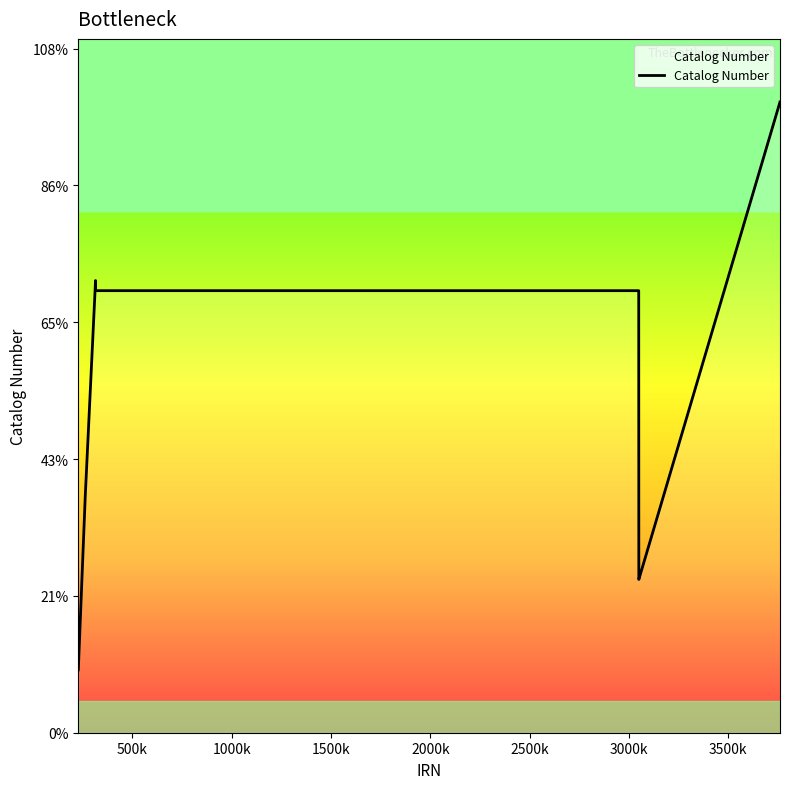

Does the chart have visible grid lines?

No